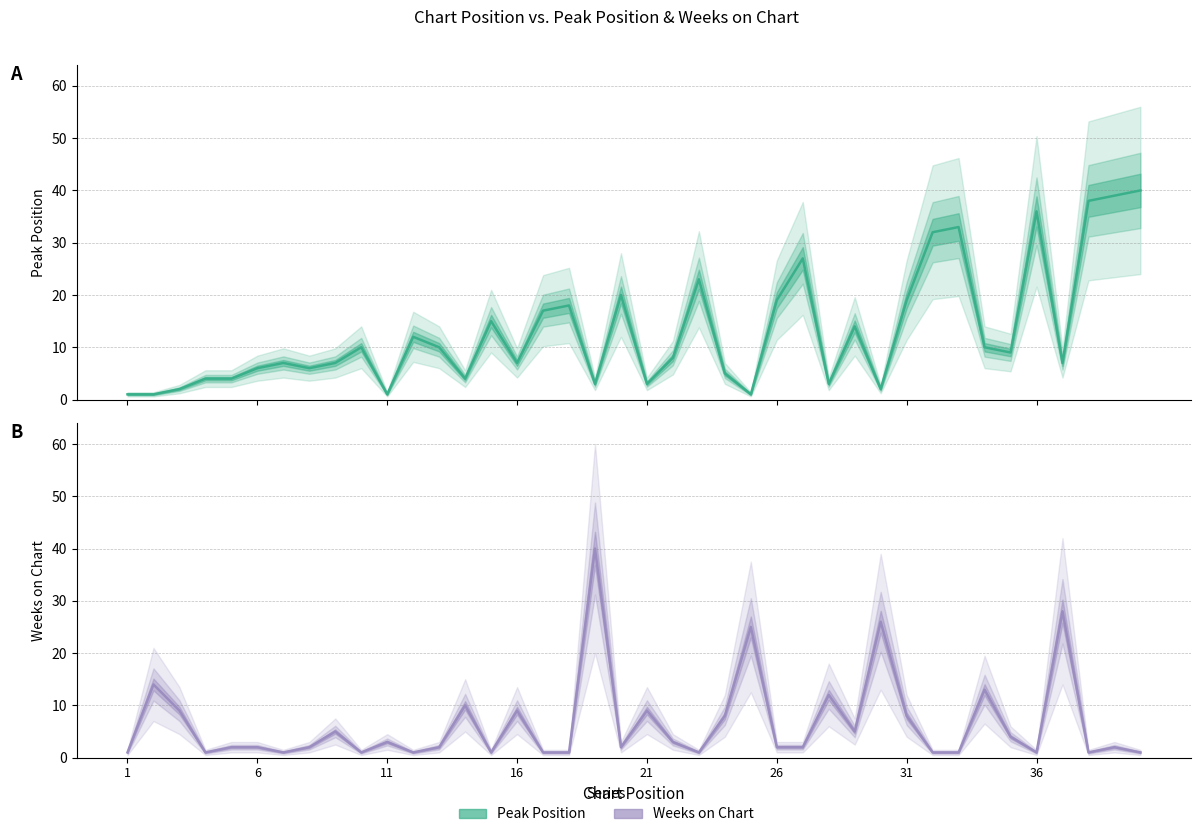

How many values in the Weeks on Chart series exceed 2?

18